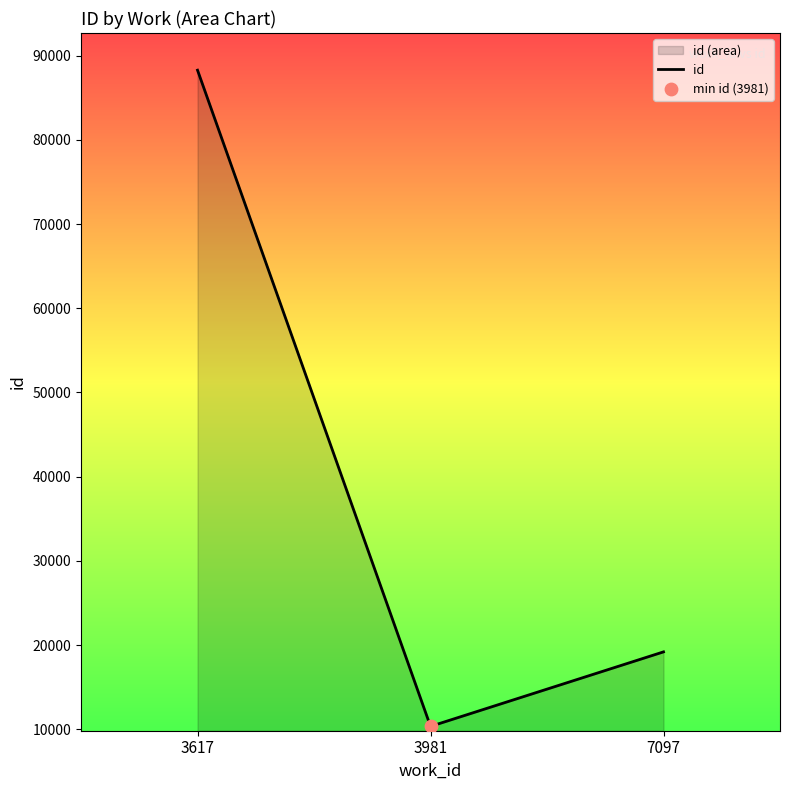

Approximately how many times larger is the value at 7097 compared to 3617?

0.2